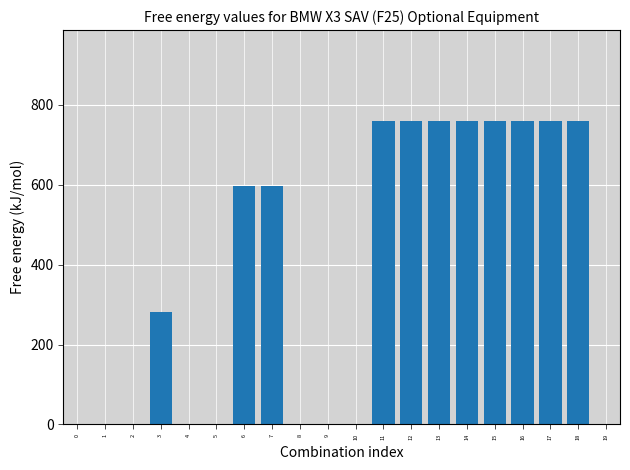

The chart shows a value of 759.1 at 12. True or false?

True